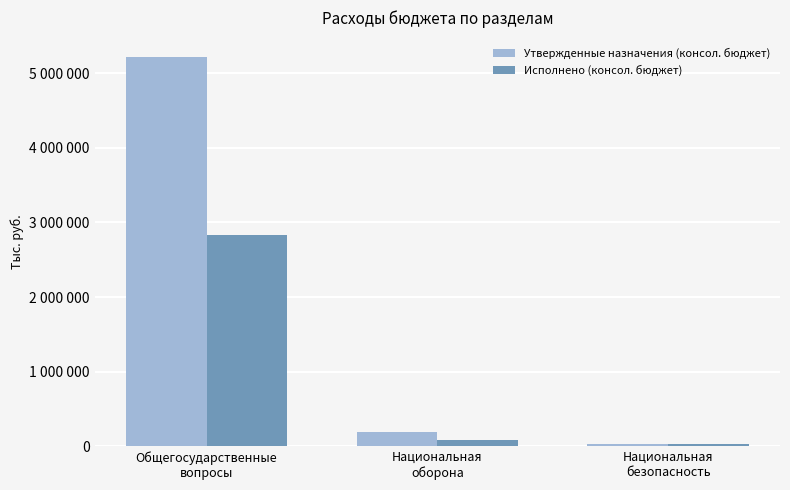

What are all the series names shown in the legend?

Утвержденные назначения (консол. бюджет), Исполнено (консол. бюджет)